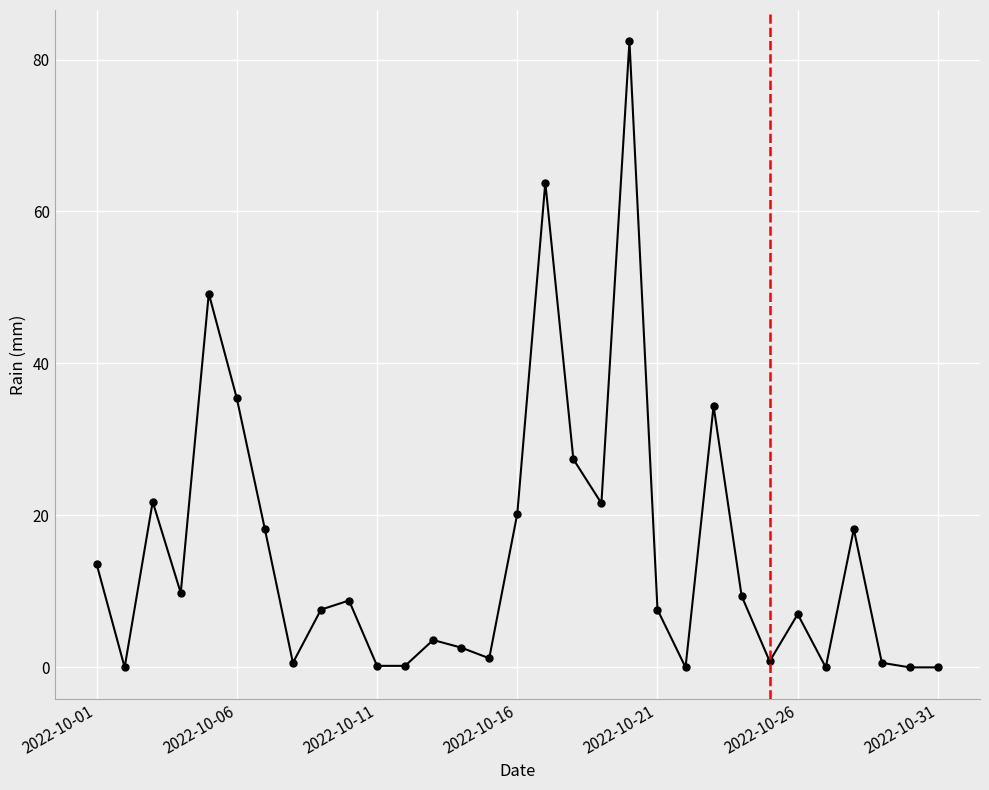

What is the value of the 18th point from the left?

27.4